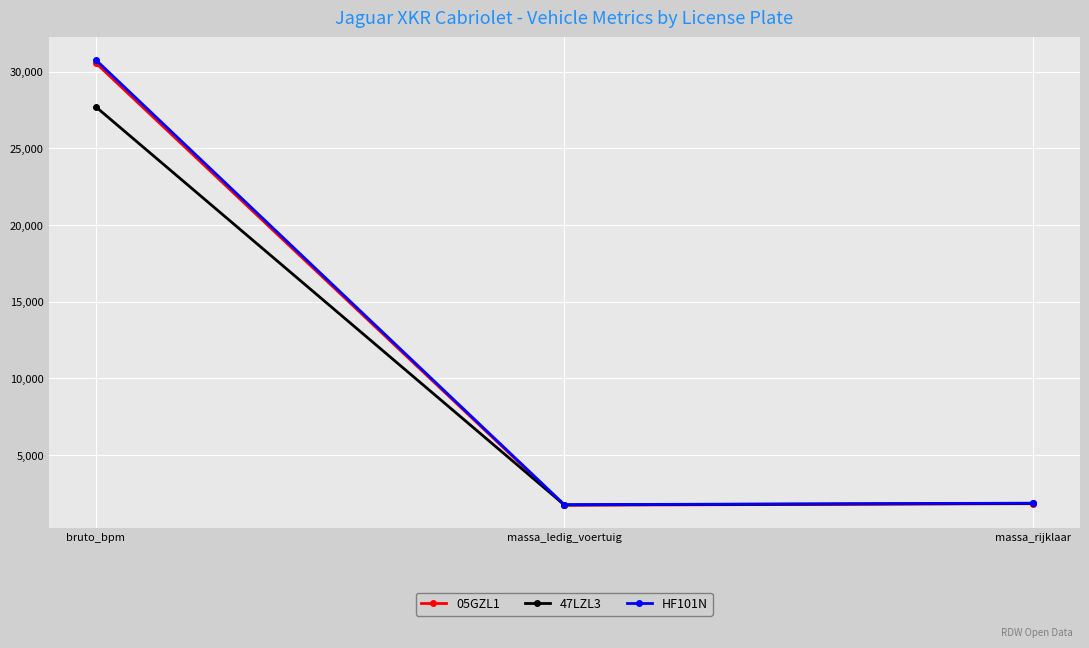

How many distinct data groups are displayed?

3